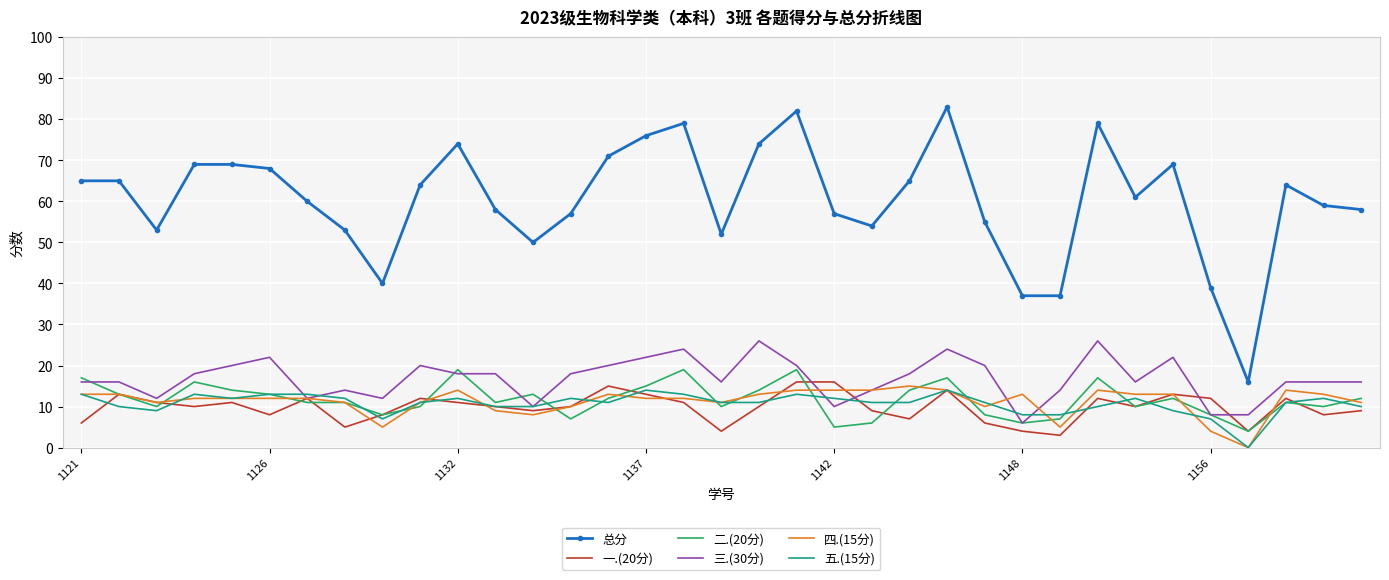

How many positive values does the 四.(15分) series have?

34